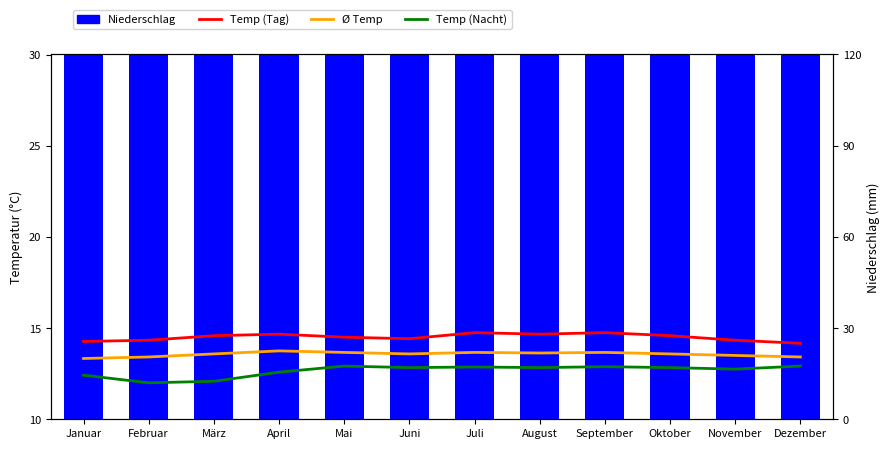

How many values in the Ø Temp series exceed 21?

8